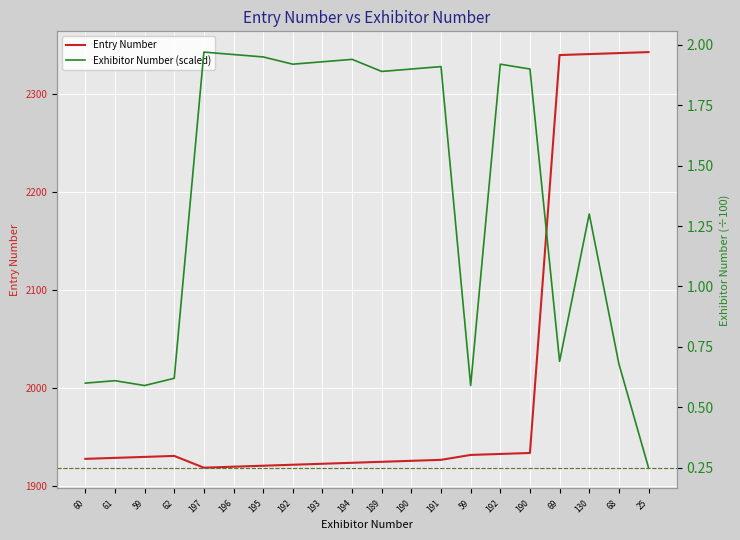

What is the difference between the second highest and second lowest values in the Entry Number series?

422